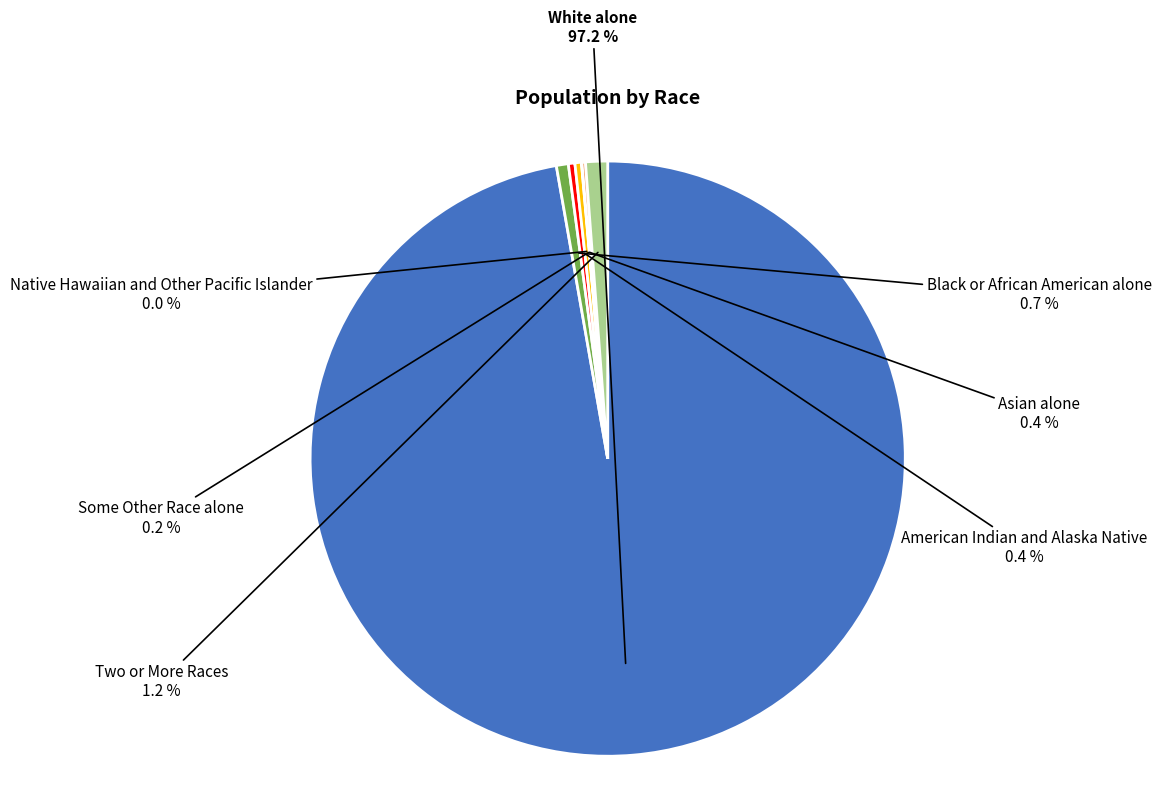

Is there a majority slice in this chart?

Yes